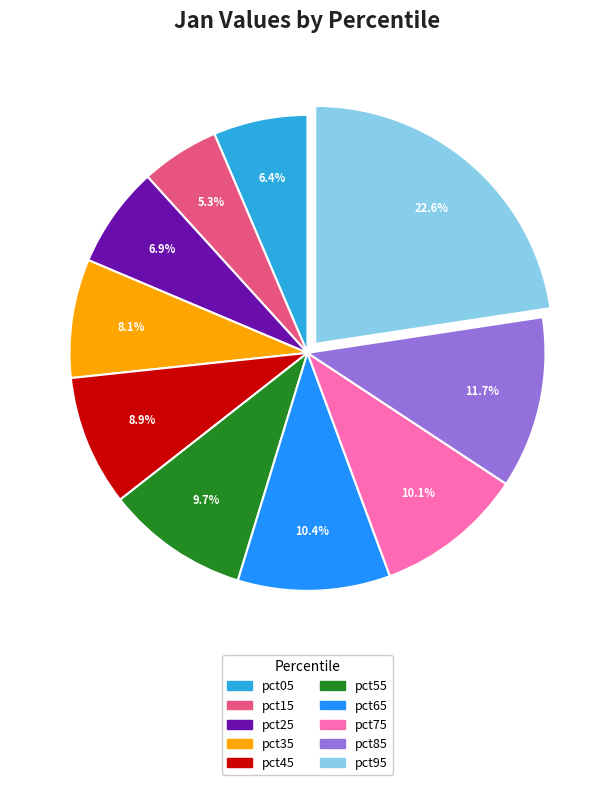

Which category has the smallest portion of the pie?

pct15